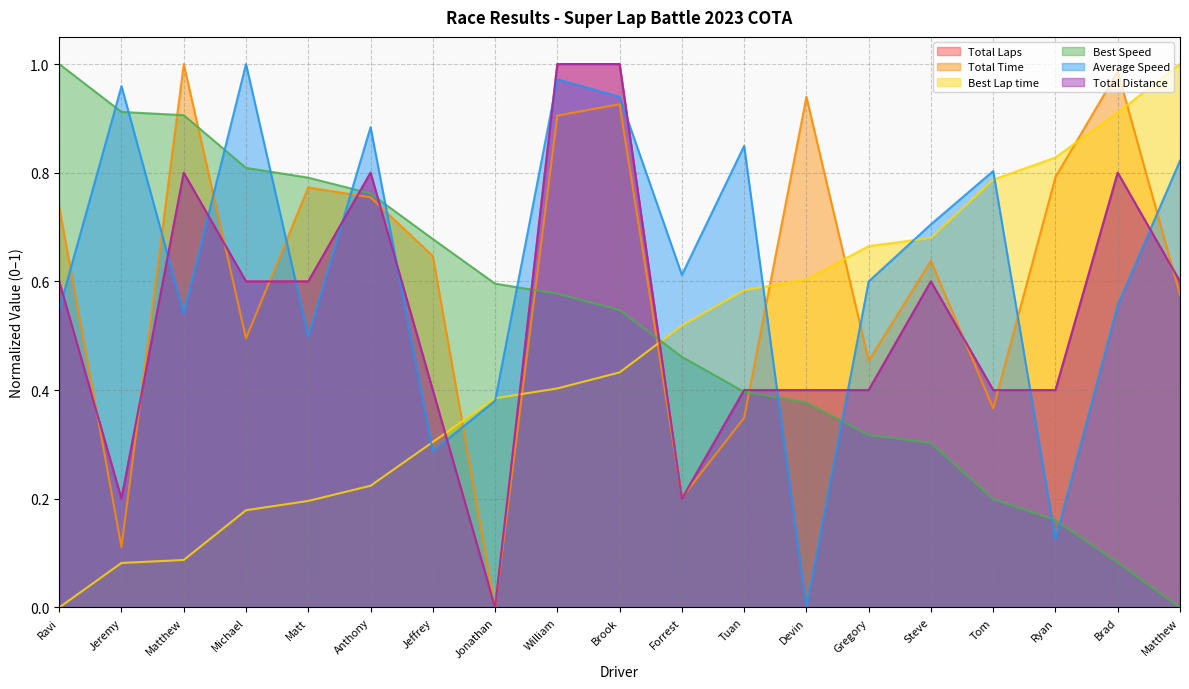

True or false: Total Distance has a value of 0.5 at Brook.

False